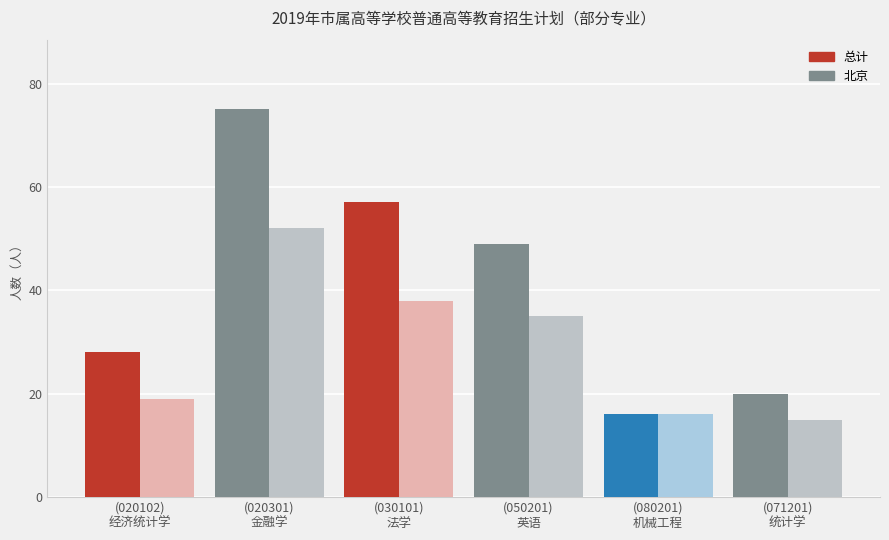

Which series changed the most between (020301)
金融学 and (050201)
英语?

总计